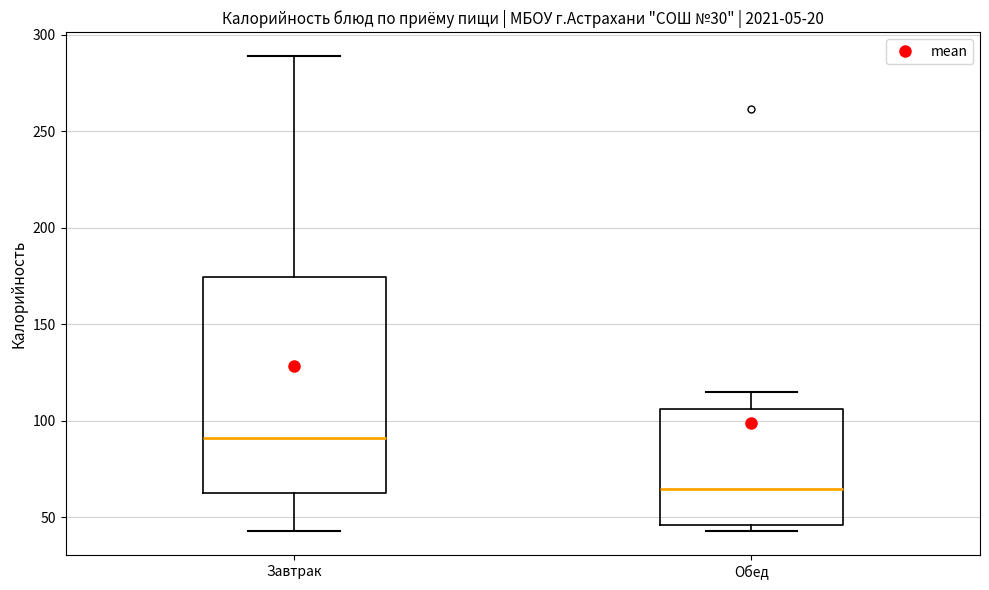

Comparing the boxes themselves (not the whiskers), which one is the tallest?

Завтрак